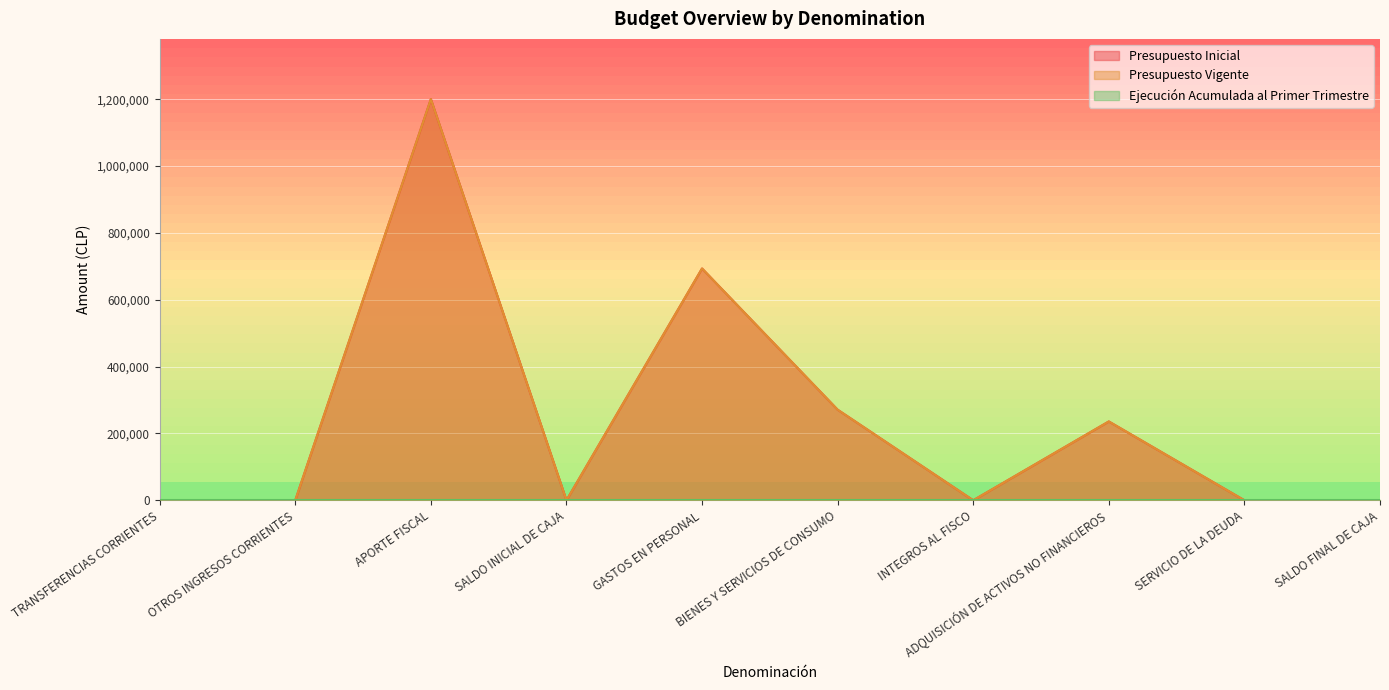

At which label is Presupuesto Inicial closest to 600159?

GASTOS EN PERSONAL